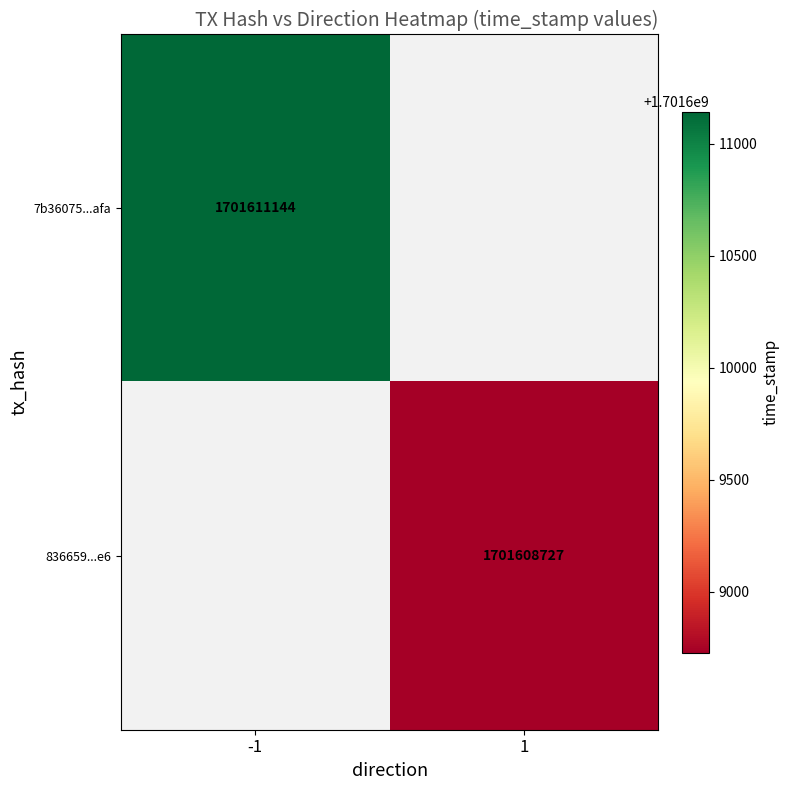

How many categories are shown in the chart?

2